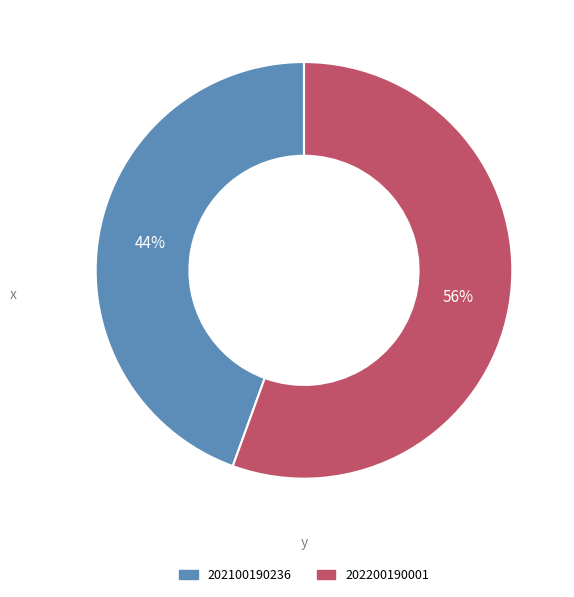

Which slice is the largest?

202200190001